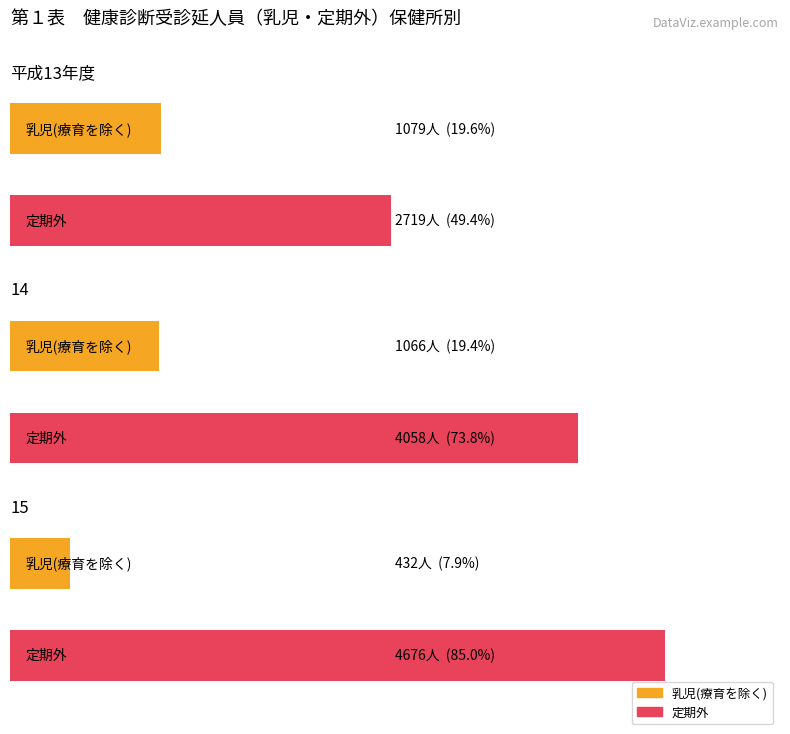

Which category has the lowest value across all series?

15